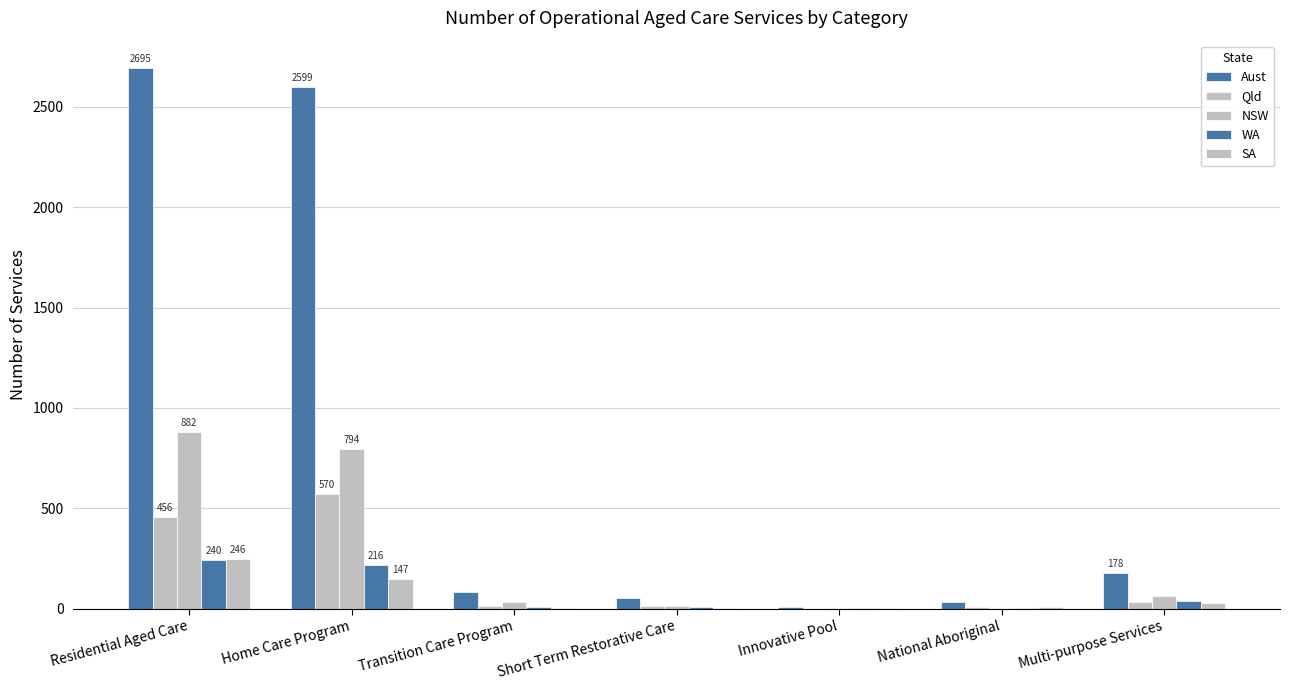

What position from the right is National Aboriginal?

2